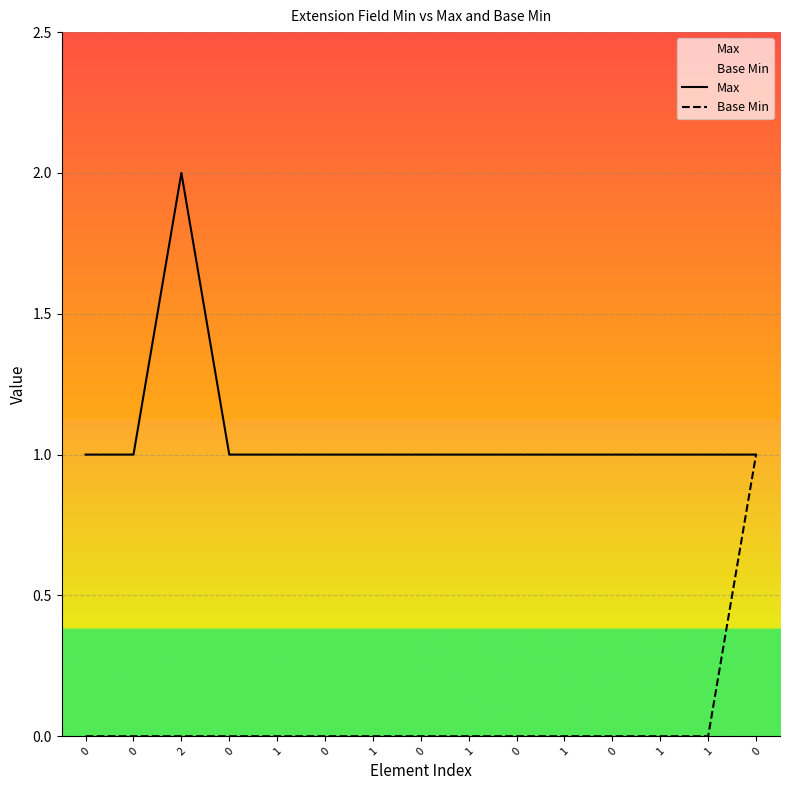

Is it true that Base Min equals 0 at 1?

True